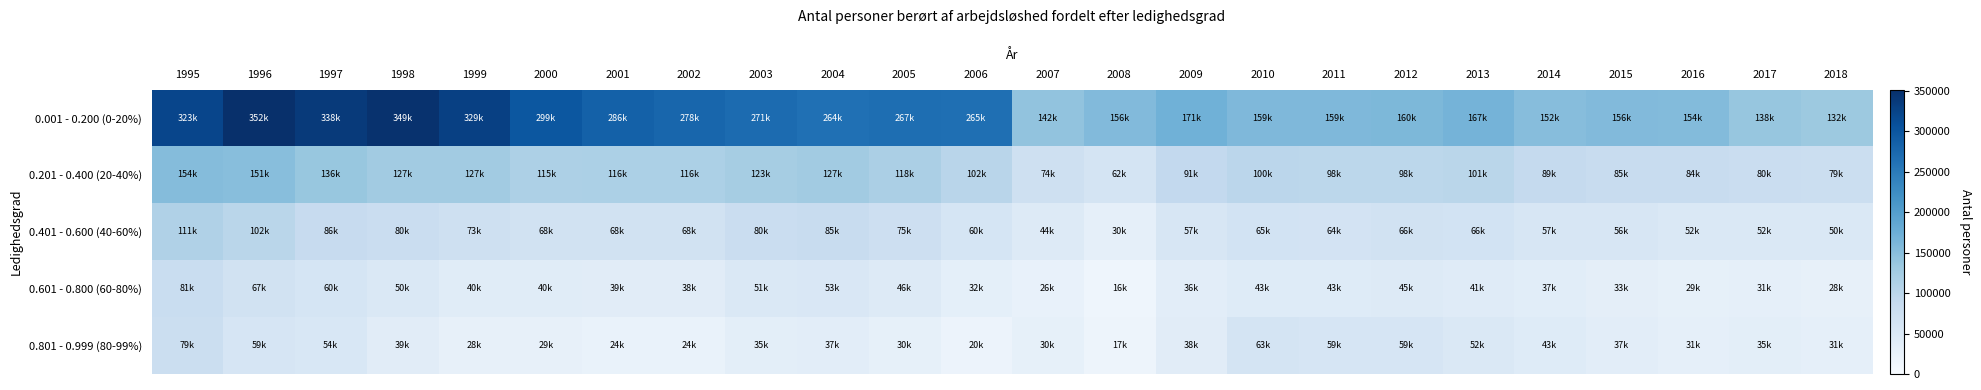

Reading left to right, what are all the values shown in this chart?

0.001 - 0.200 (0-20%): 1995=322800	1996=351700	1997=337700	1998=348600	1999=329000	2000=298900	2001=285600	2002=278200	2003=270700	2004=263800	2005=266700	2006=265400	2007=142076	2008=155830	2009=170762	2010=158553	2011=159205	2012=159948	2013=166655	2014=152092	2015=156004	2016=154205	2017=138266	2018=132089
0.201 - 0.400 (20-40%): 1995=153700	1996=150800	1997=136200	1998=127300	1999=126600	2000=114900	2001=116100	2002=116100	2003=122900	2004=127000	2005=117600	2006=101700	2007=73560	2008=62214	2009=91314	2010=99914	2011=98222	2012=98359	2013=101253	2014=88673	2015=84822	2016=84372	2017=80486	2018=78813
0.401 - 0.600 (40-60%): 1995=111400	1996=101500	1997=86300	1998=80500	1999=73200	2000=68000	2001=68400	2002=67800	2003=79700	2004=84700	2005=74800	2006=59500	2007=44105	2008=30456	2009=56573	2010=65253	2011=64384	2012=66226	2013=65531	2014=57466	2015=55558	2016=51811	2017=52176	2018=49814
0.601 - 0.800 (60-80%): 1995=81300	1996=66700	1997=60000	1998=50400	1999=40500	2000=40200	2001=38900	2002=38500	2003=50800	2004=52700	2005=46100	2006=32400	2007=26473	2008=16319	2009=36376	2010=43115	2011=43477	2012=44843	2013=41463	2014=37371	2015=33151	2016=29415	2017=31219	2018=28219
0.801 - 0.999 (80-99%): 1995=79000	1996=58600	1997=54200	1998=38700	1999=28100	2000=28700	2001=24100	2002=24300	2003=35000	2004=37000	2005=30100	2006=20100	2007=29750	2008=17365	2009=38470	2010=62645	2011=58506	2012=59012	2013=51503	2014=43152	2015=37056	2016=30784	2017=34690	2018=30853